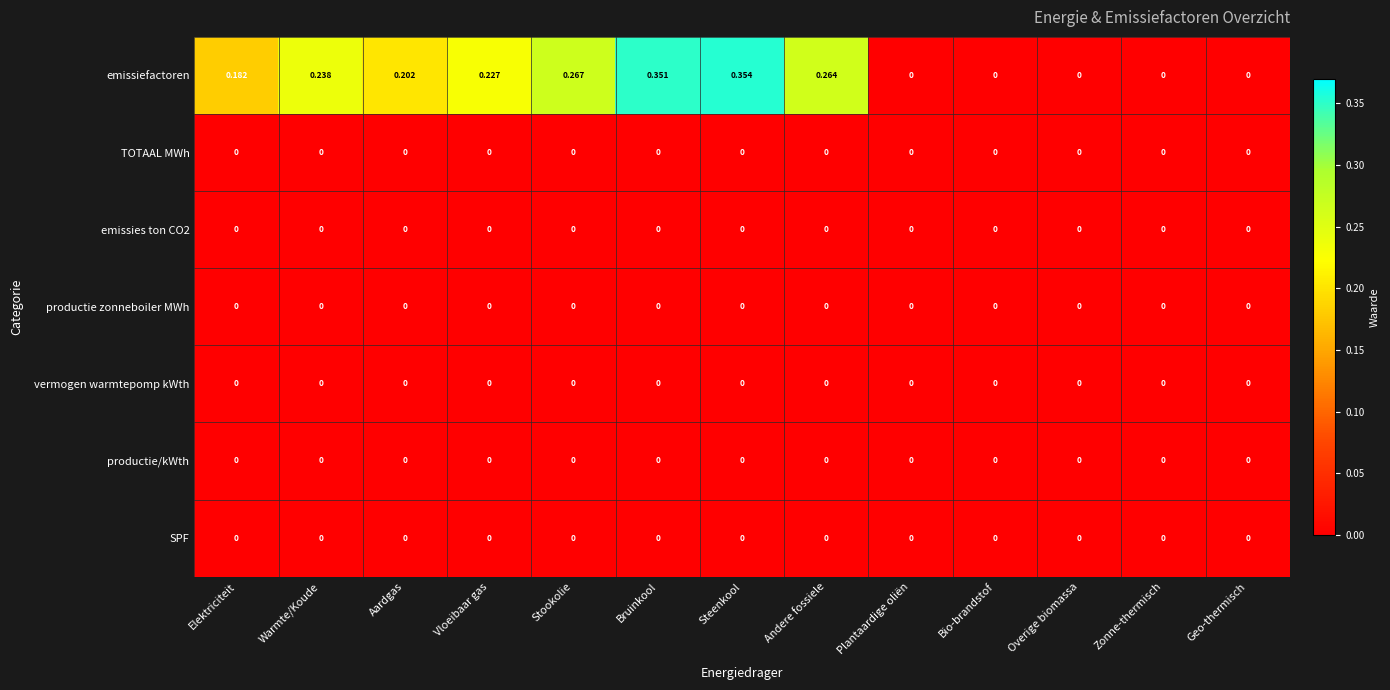

Which series has the largest total across all categories?

emissiefactoren